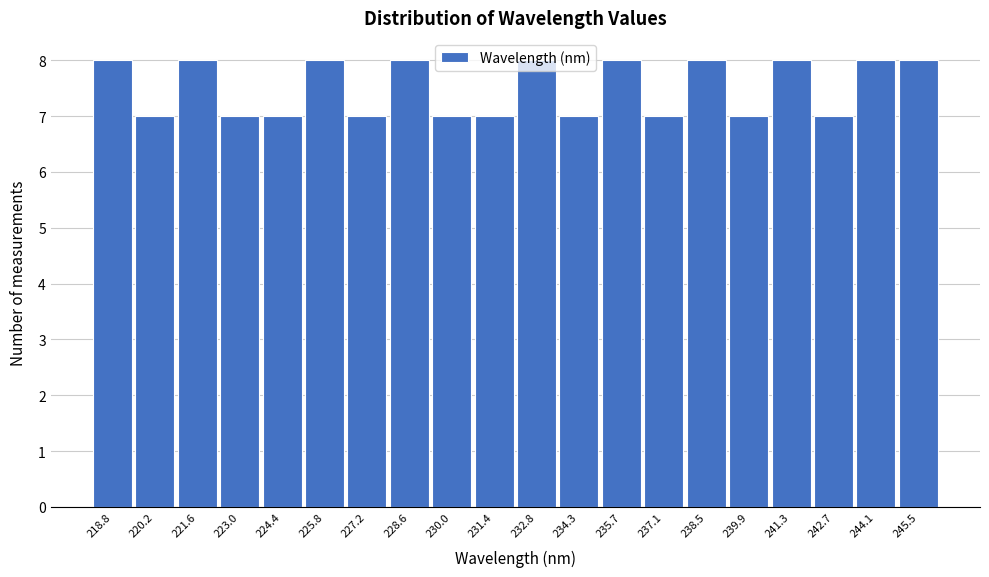

Reading left to right, list every bar in this chart as the range it spans on the x-axis followed by its height. Neither the bar edges nor the heights are printed on the chart, so give them approximately, as read against the axes.

218.0 to 219.4: 8
219.4 to 220.8: 7
220.8 to 222.2: 8
222.2 to 223.6: 7
223.6 to 225.2: 7
225.2 to 226.6: 8
226.6 to 228.0: 7
228.0 to 229.4: 8
229.4 to 230.8: 7
230.8 to 232.2: 7
232.2 to 233.6: 8
233.6 to 235.0: 7
235.0 to 236.4: 8
236.4 to 237.8: 7
237.8 to 239.2: 8
239.2 to 240.6: 7
240.6 to 242.0: 8
242.0 to 243.4: 7
243.4 to 244.8: 8
244.8 to 246.2: 8